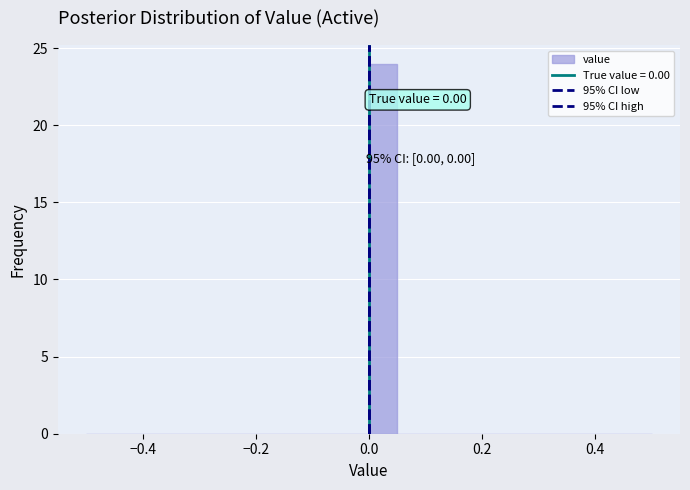

Read against the x-axis, roughly where is the centre of the tallest bar?

0.02